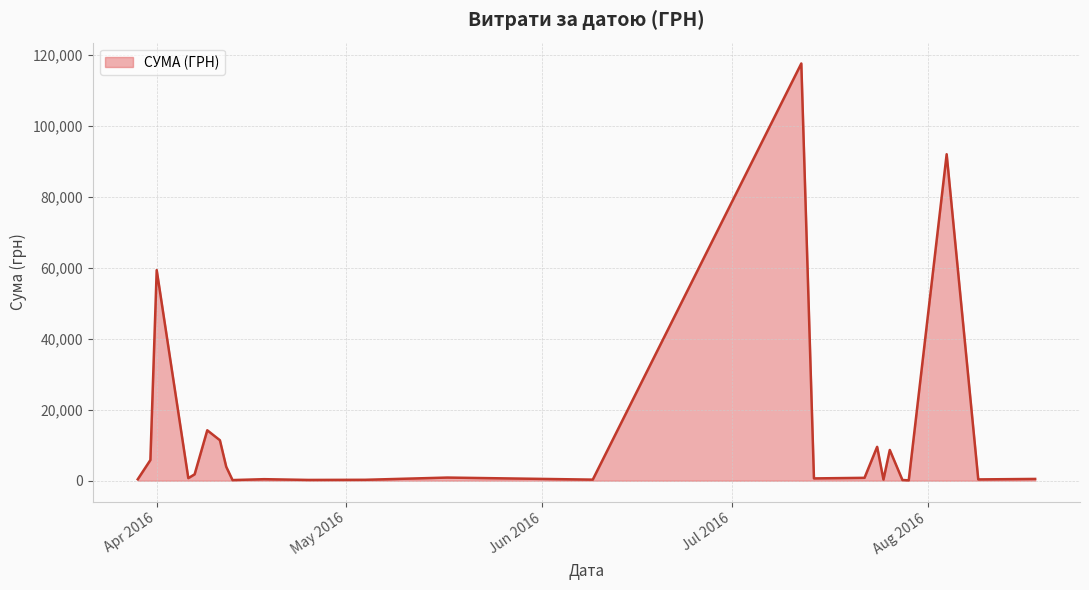

What is the difference between the maximum and minimum values?

117471.0